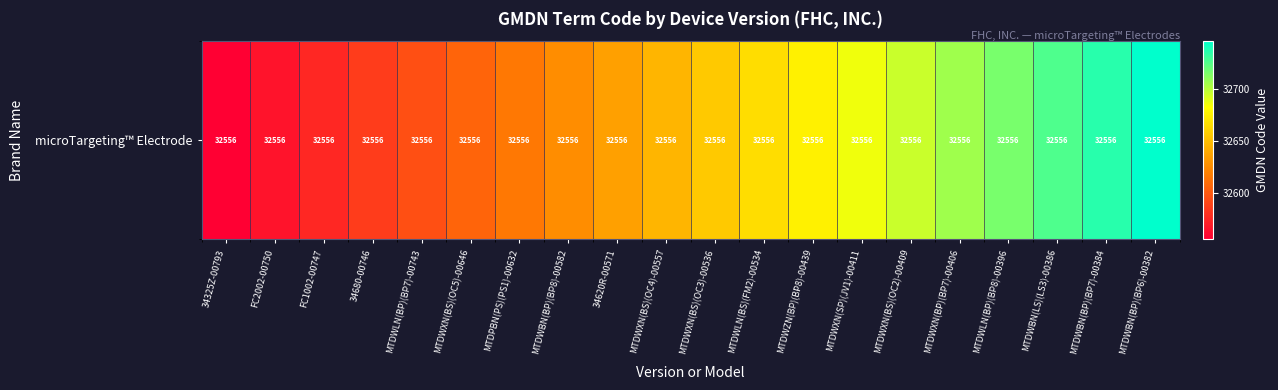

What is the sum of all values?

653020